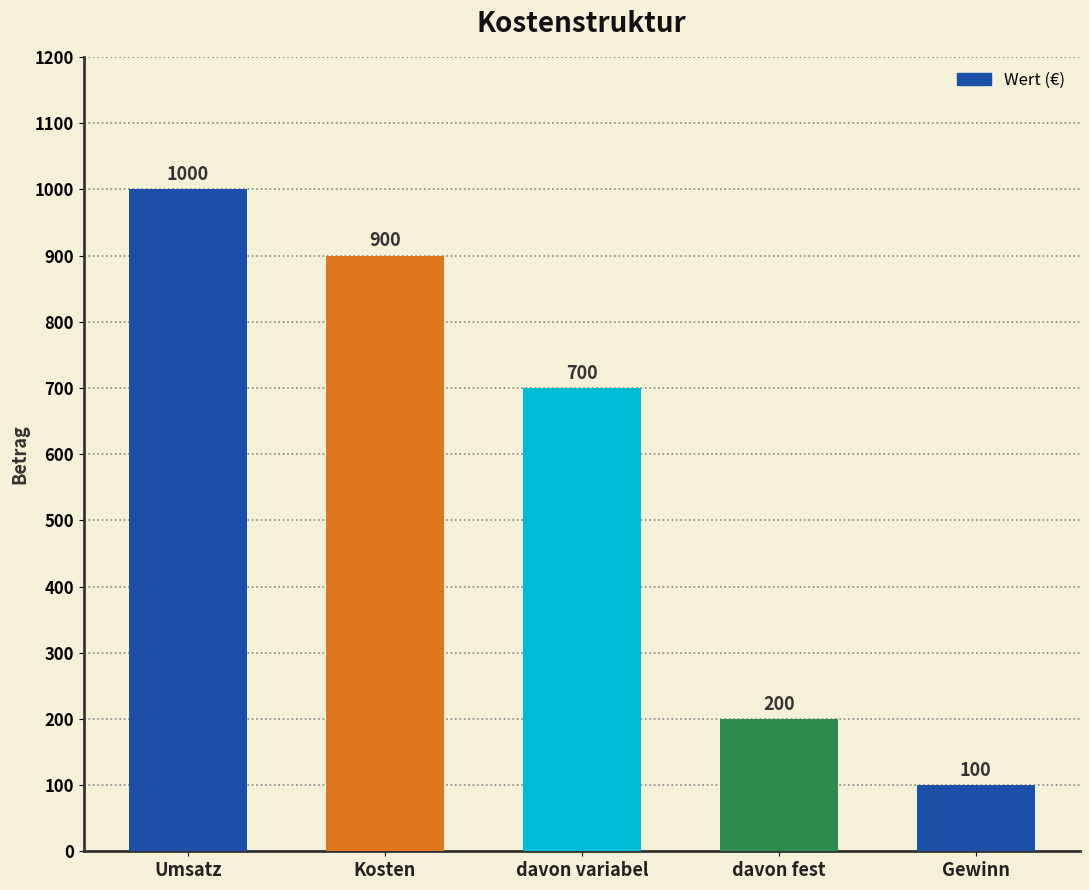

How many values are between 200 and 900?

3